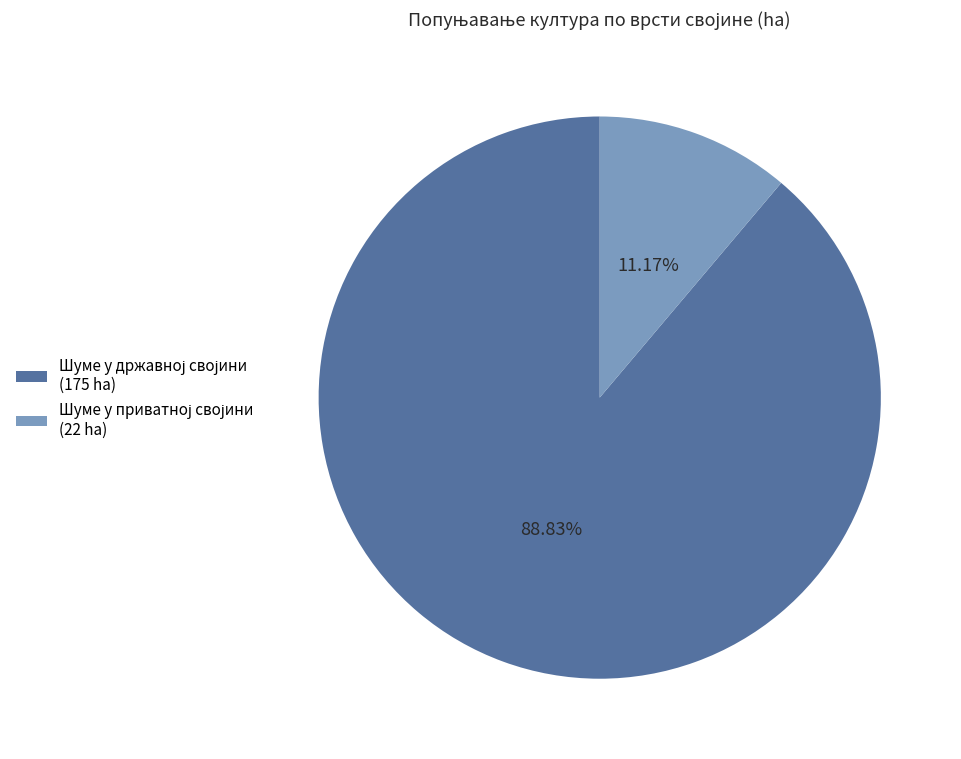

Is there any slice that represents more than half of the pie?

Yes